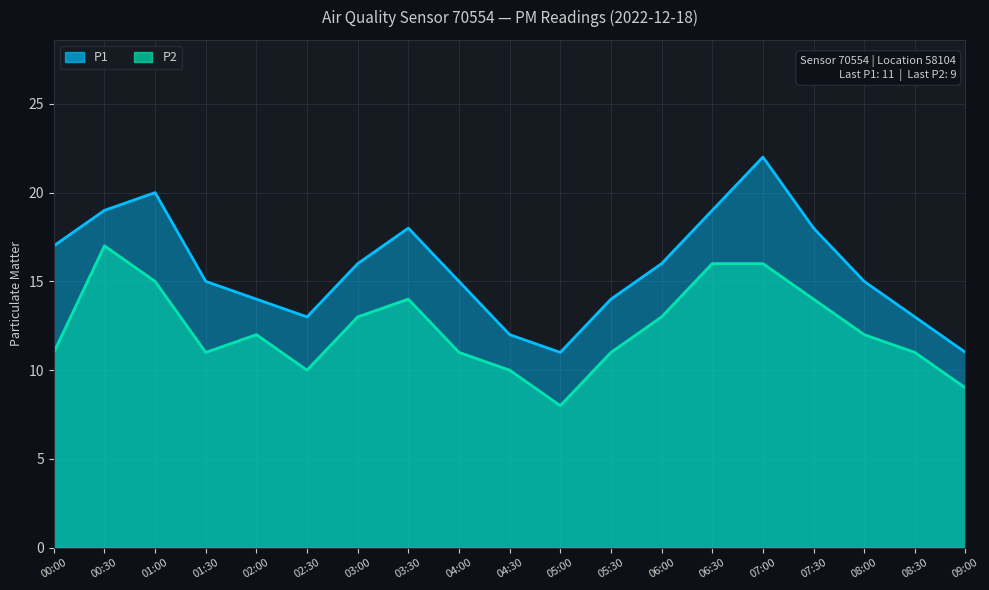

Rank the series by their maximum value, from lowest to highest.

P2, P1